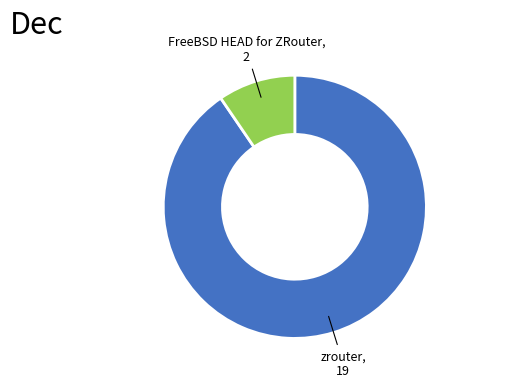

Is there a majority slice in this chart?

Yes